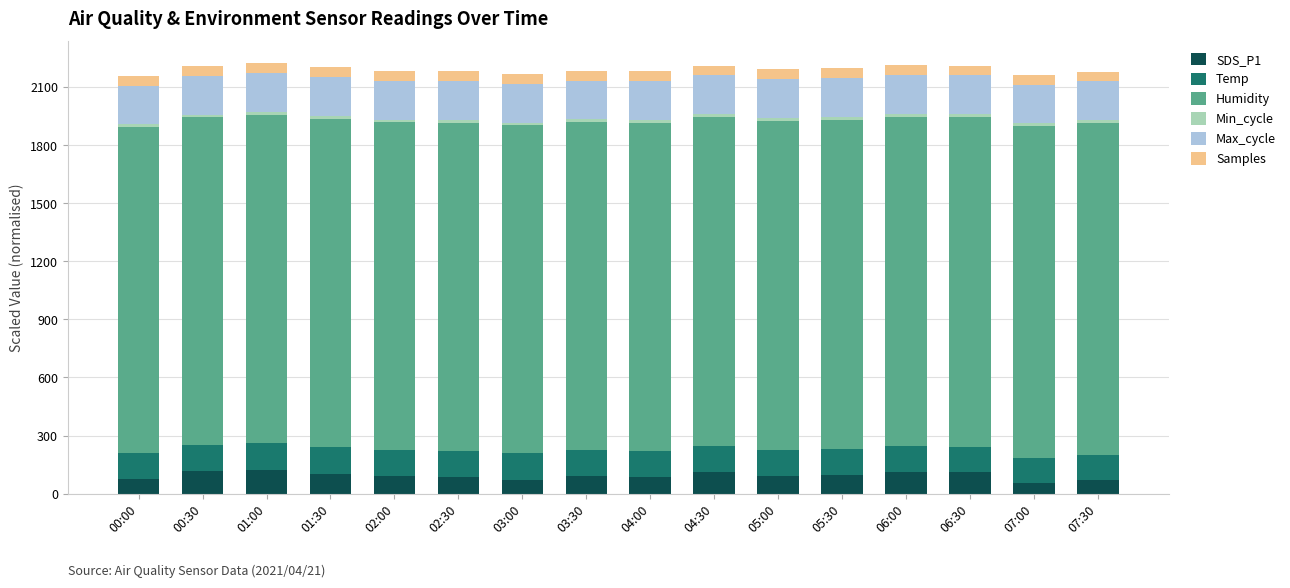

What is the maximum value for SDS_P1?

124.5